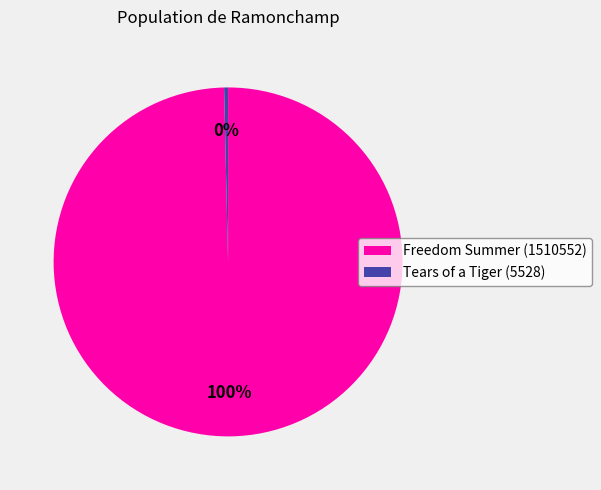

Is it true that Freedom Summer (1510552) is 100% of the pie?

True